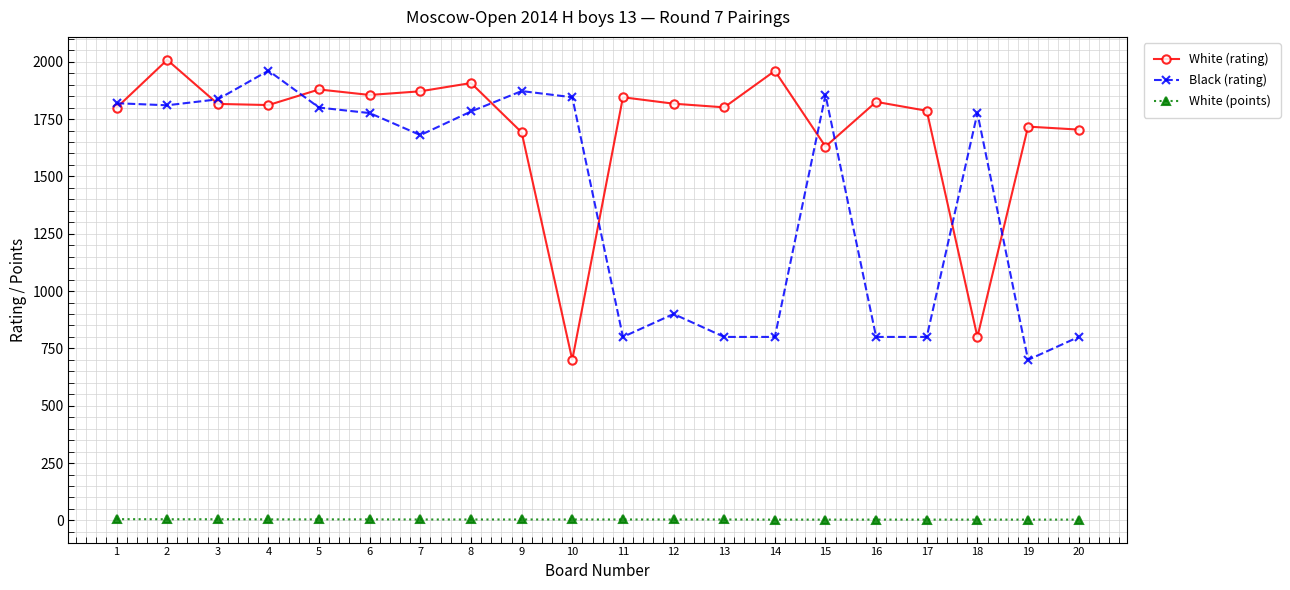

At which category does White (rating) reach its first local peak?

2